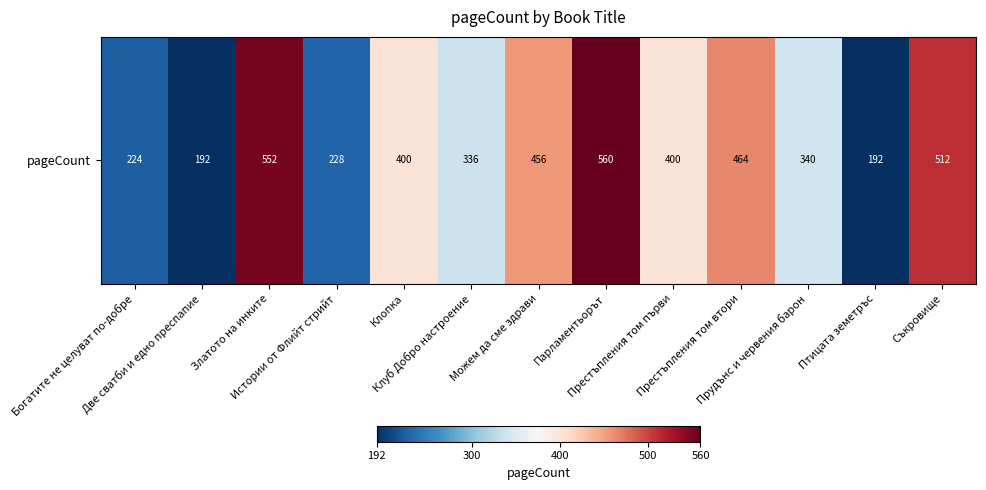

At which category does the chart reach its minimum across all series?

Две сватби и едно преспапие